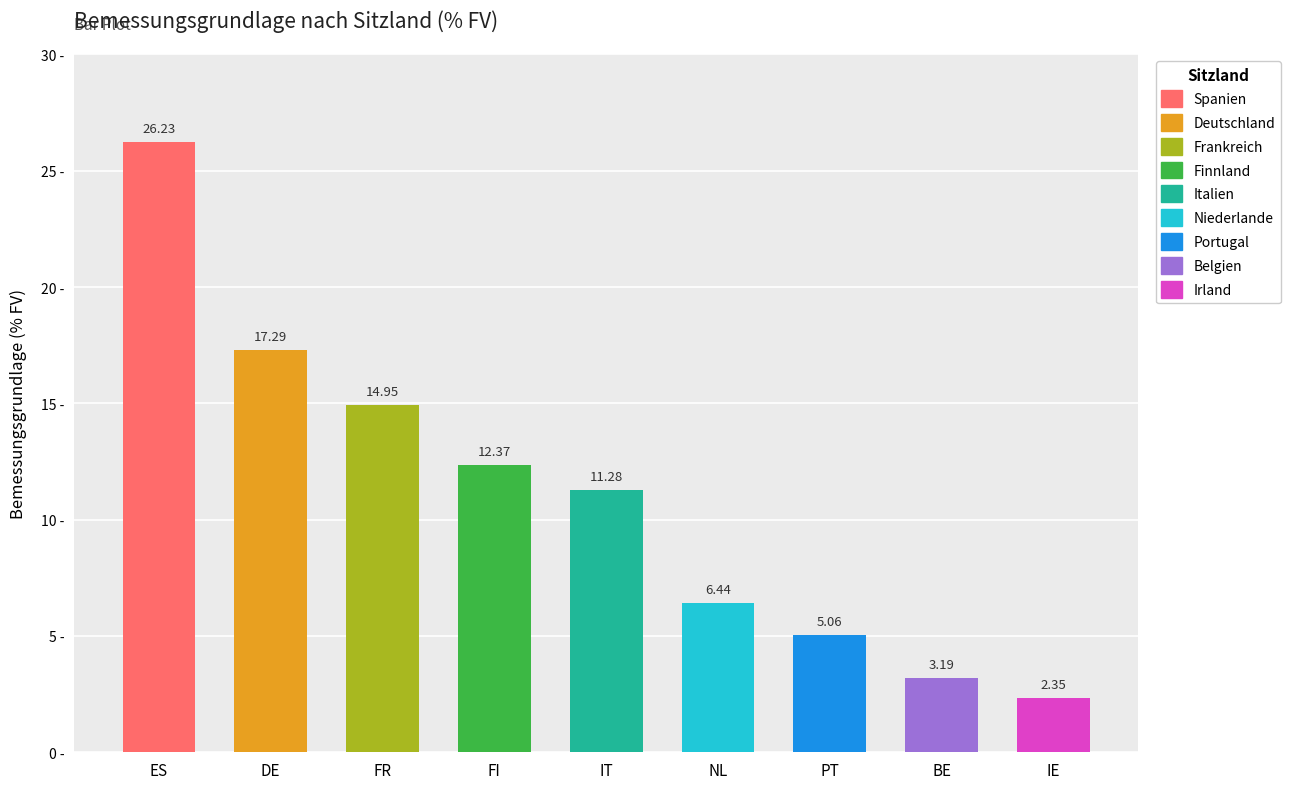

How many values are below 11?

4